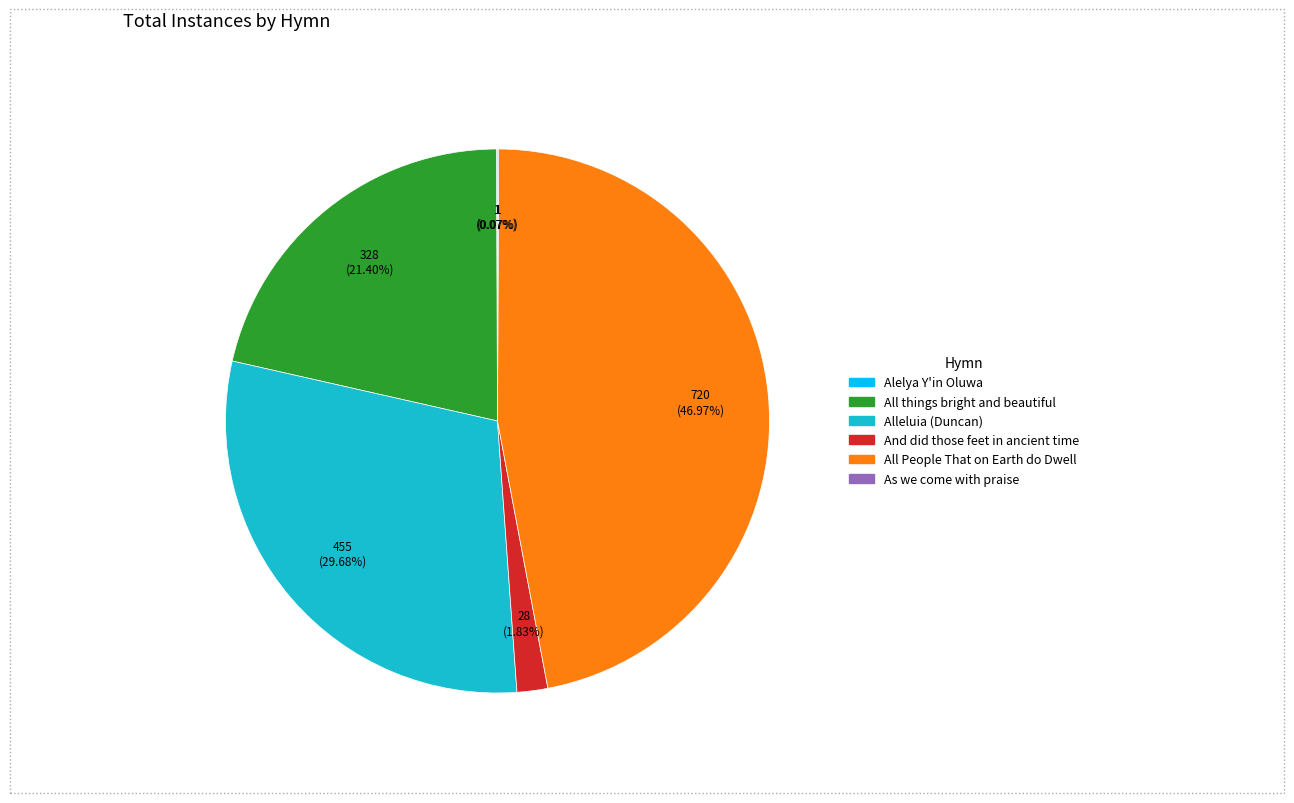

Is Alleluia (Duncan) the majority of the pie?

No